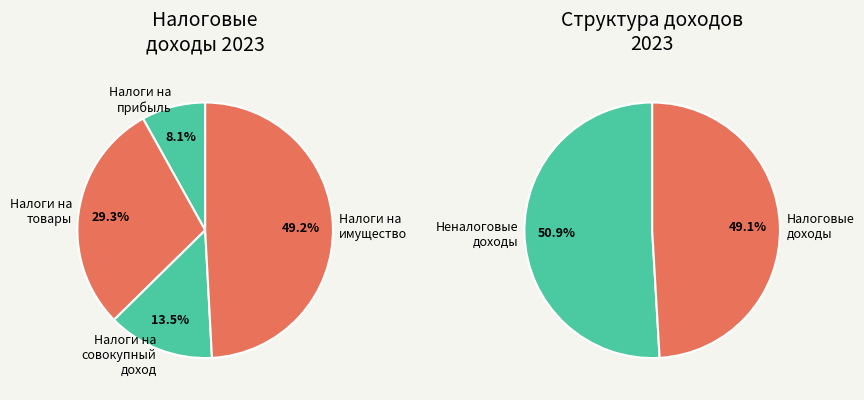

What is the smallest slice in the pie chart?

НАЛОГИ НА ПРИБЫЛЬ, ДОХОДЫ